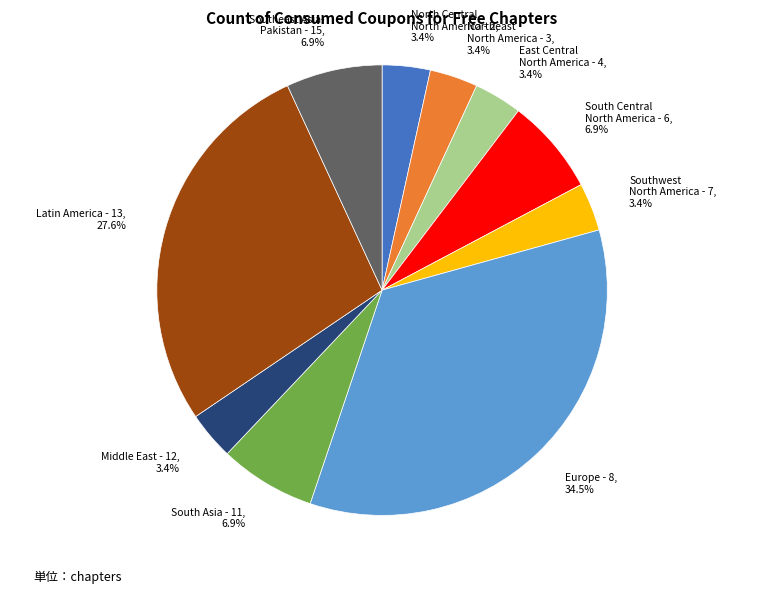

Is there a majority slice in this chart?

No